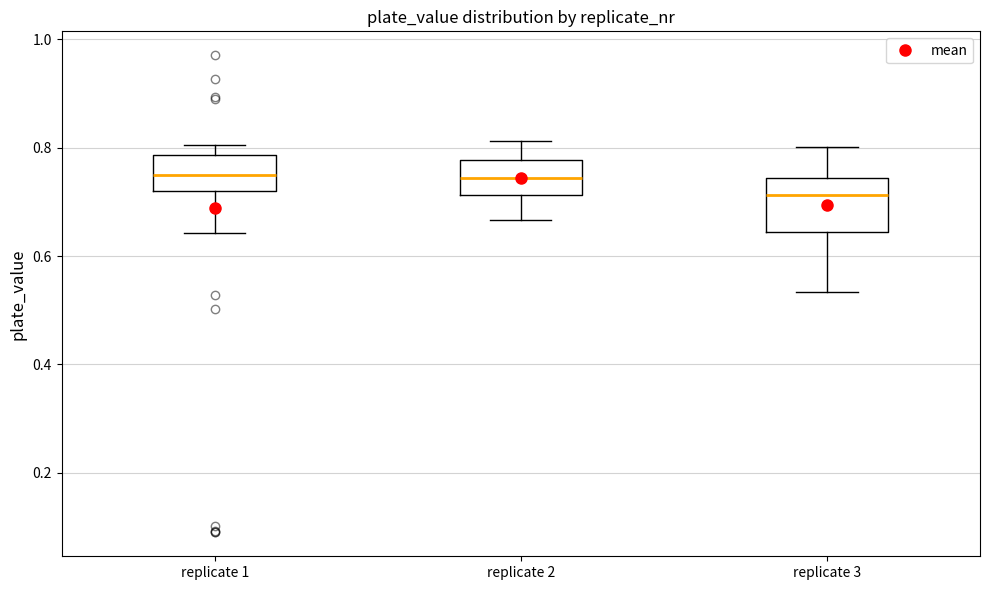

Which box is the tallest, from its lower edge to its upper edge?

replicate 3